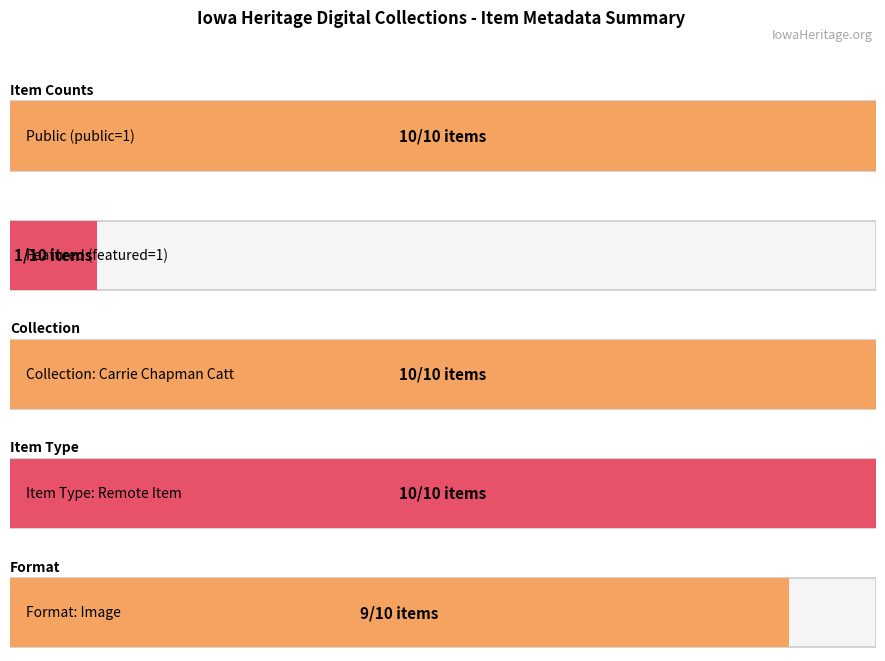

Count the Text values in the range 0 to 1.

10